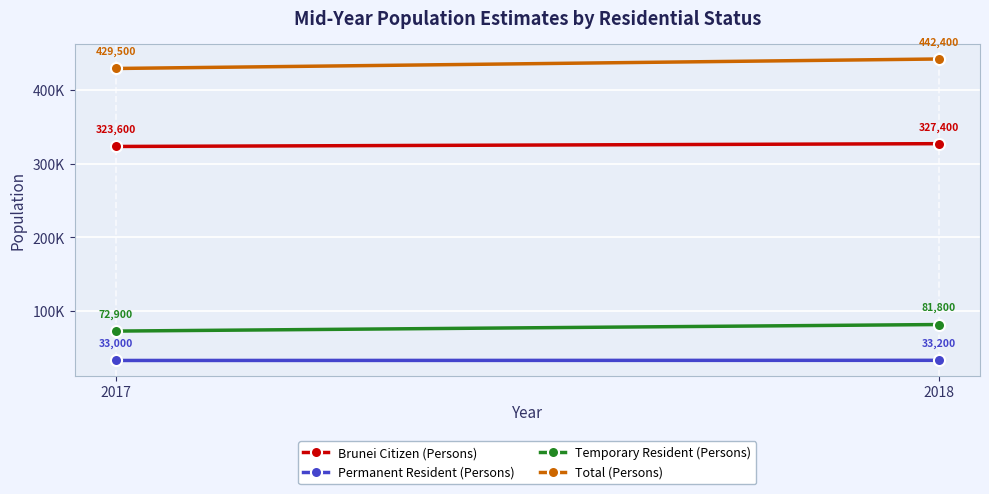

How many series are shown in this chart?

4